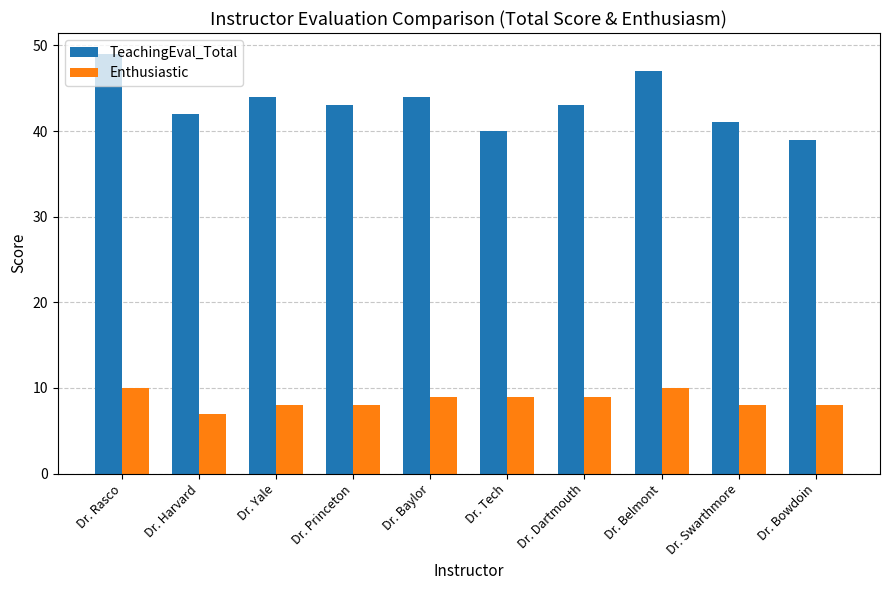

List the series in order of their peak value, highest first.

TeachingEval_Total, Enthusiastic